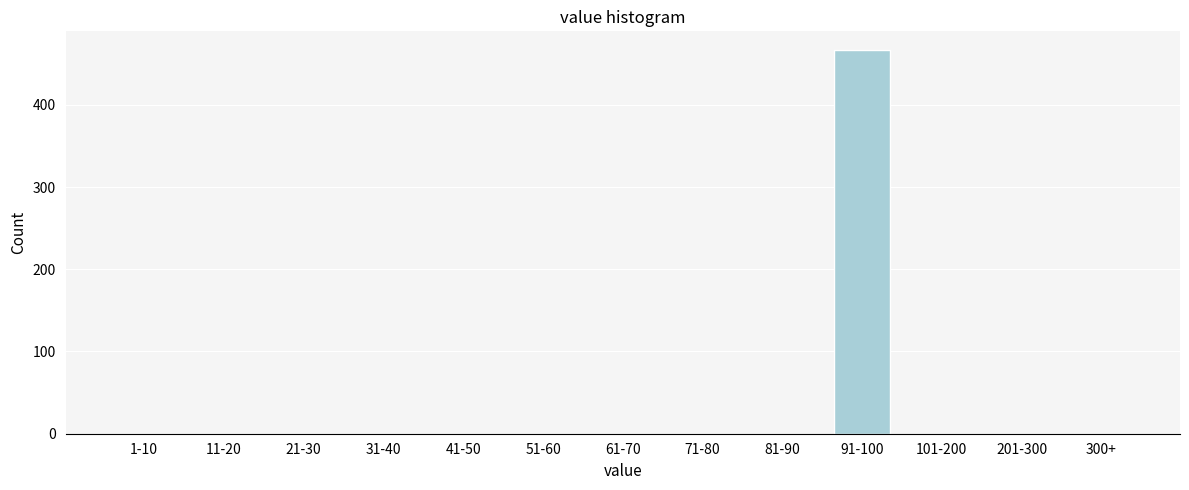

Reading right to left, list all the values displayed in this chart.

300+=0	201-300=0	101-200=0	91-100=466	81-90=0	71-80=0	61-70=0	51-60=0	41-50=0	31-40=0	21-30=0	11-20=0	1-10=0